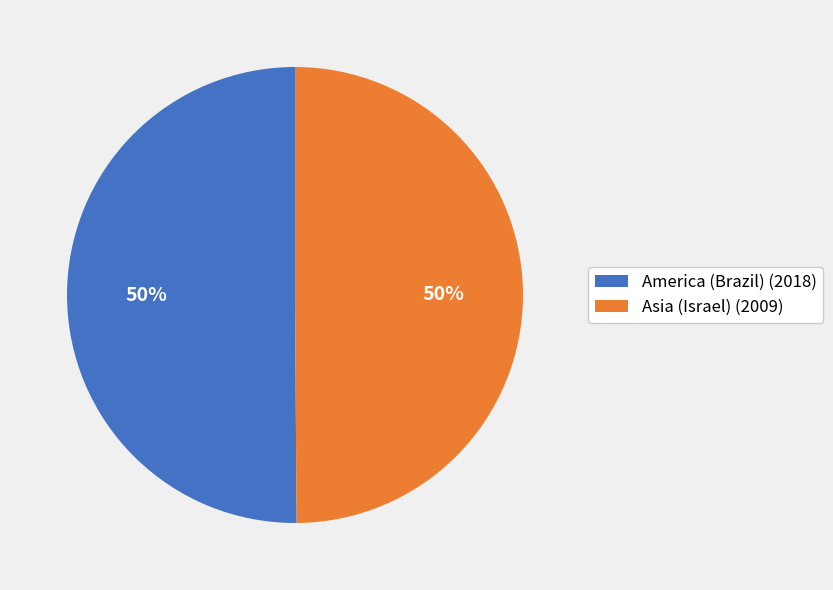

Is the sum of America (Brazil) and Asia (Israel) greater than half?

Yes